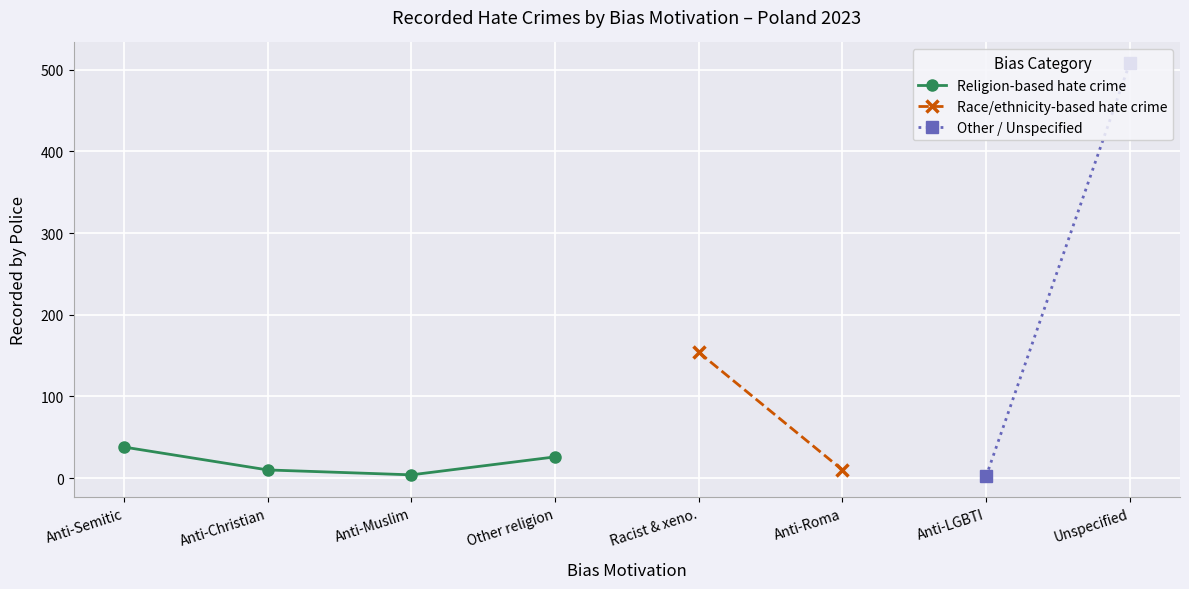

How many positive values does the Other / Unspecified series have?

2